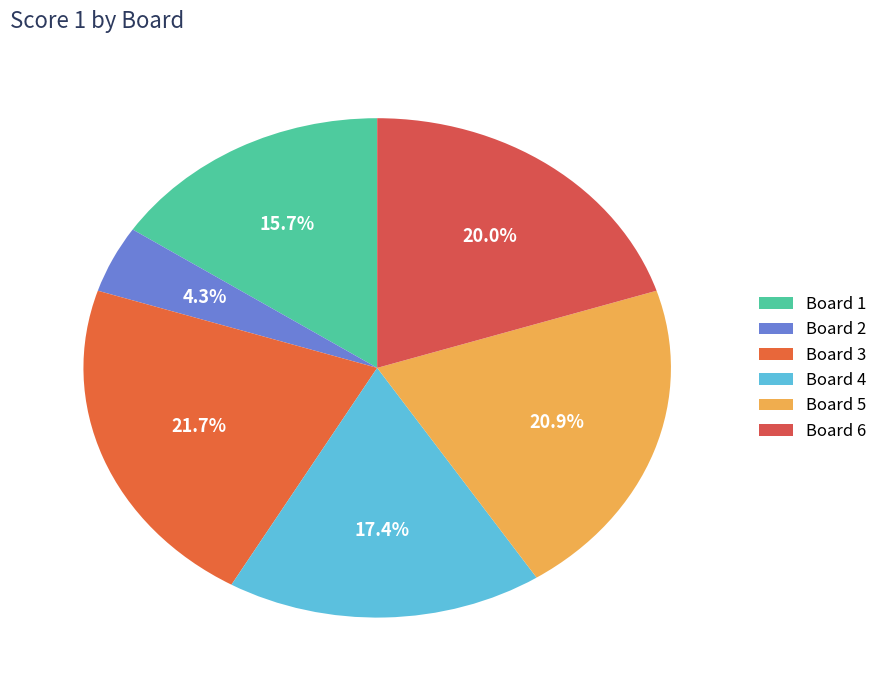

Count the number of slices in the pie.

6